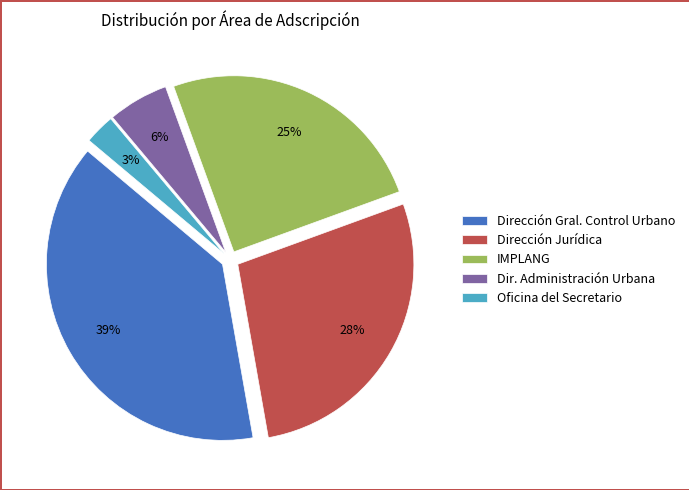

What percentage is the IMPLANG slice, to the nearest percent?

25%